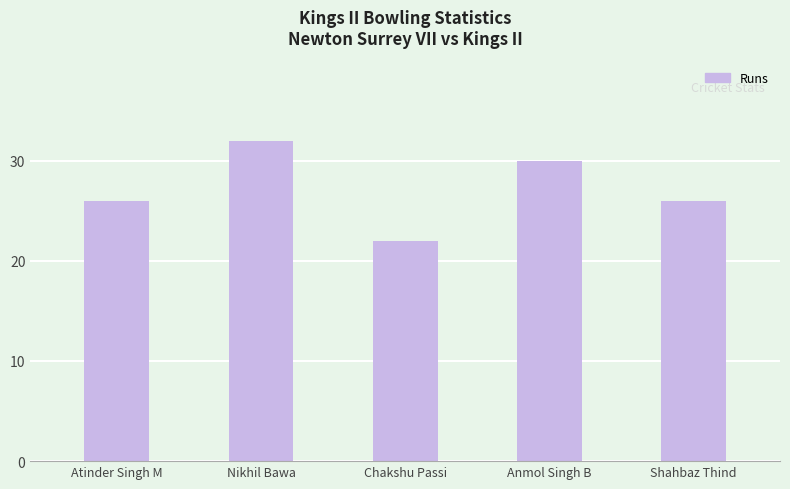

What is the difference between the values at Shahbaz Thind and Nikhil Bawa?

6